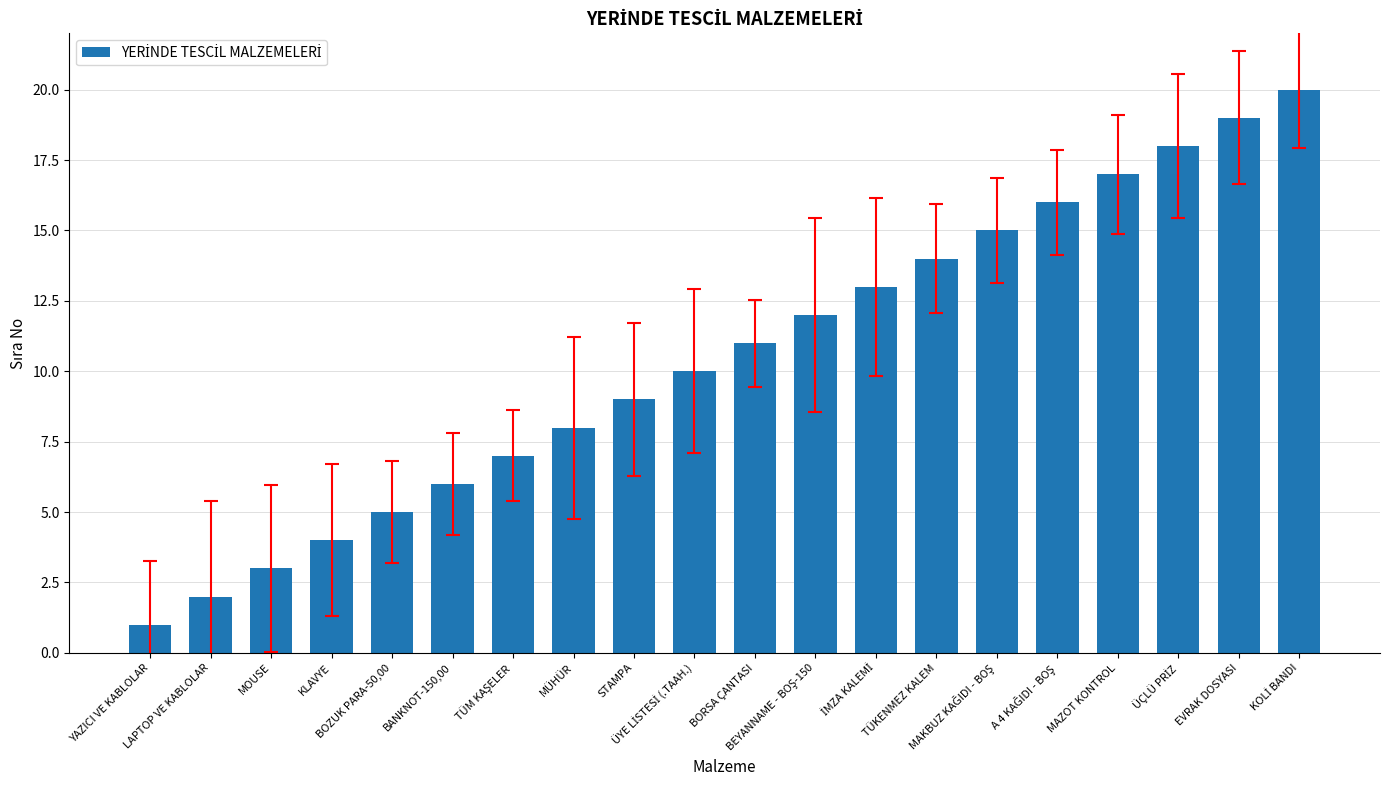

What is the sum of the values at KLAVYE and TÜKENMEZ KALEM?

18